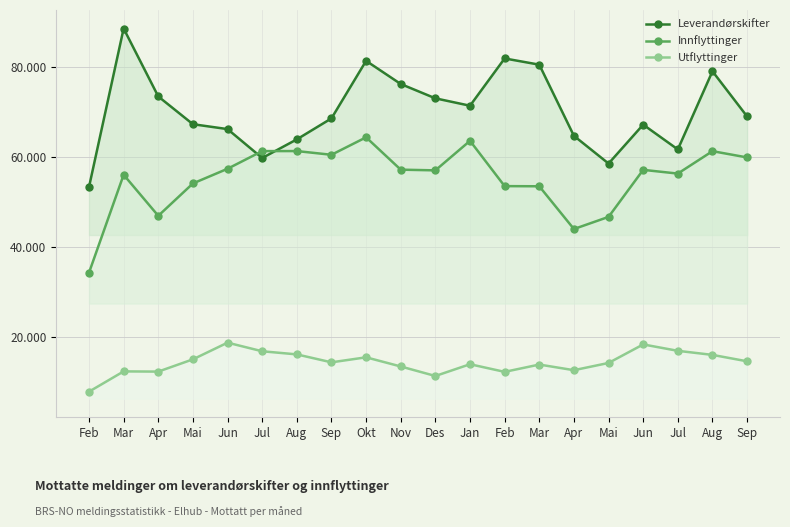

Rank the series by their average value, from lowest to highest.

Utflyttinger, Innflyttinger, Leverandørskifter